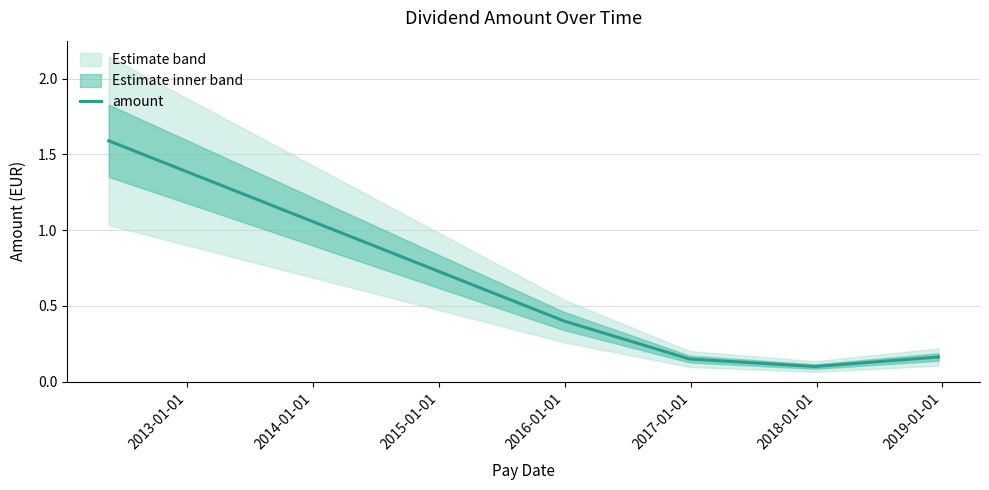

What is the greatest value displayed?

1.6